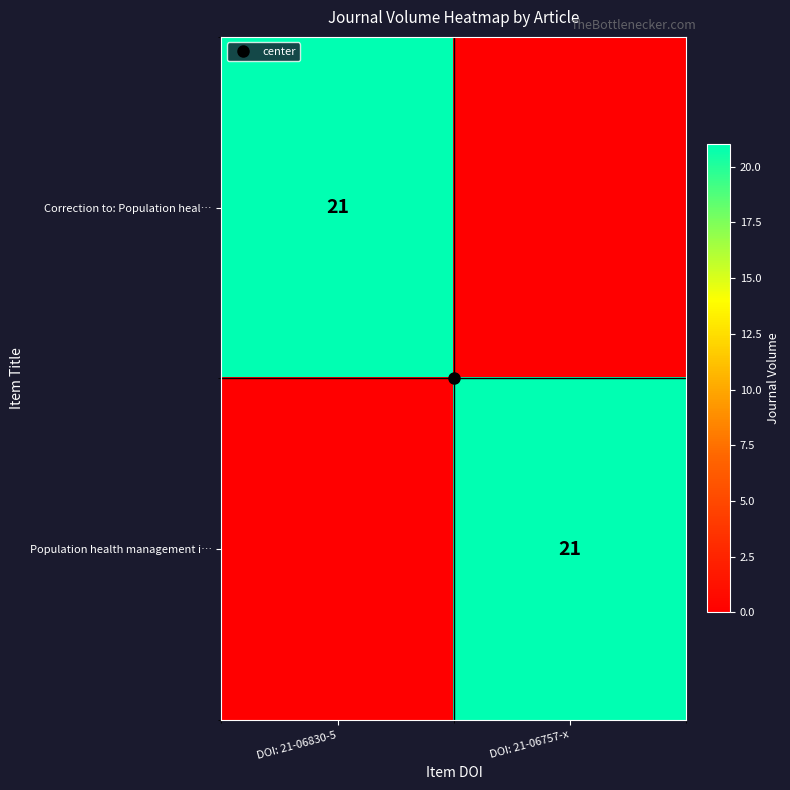

Which series has the widest spread of values?

Correction to: Population heal…